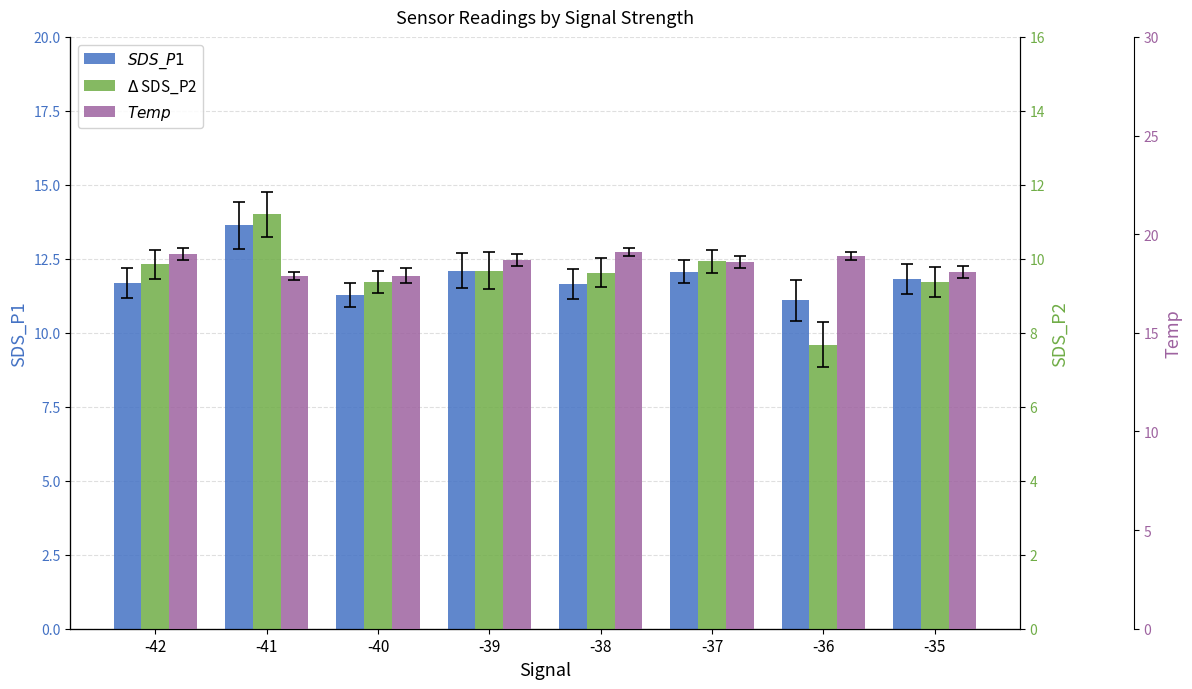

The SDS_P2 series shows 13.0 at -39. True or false?

False